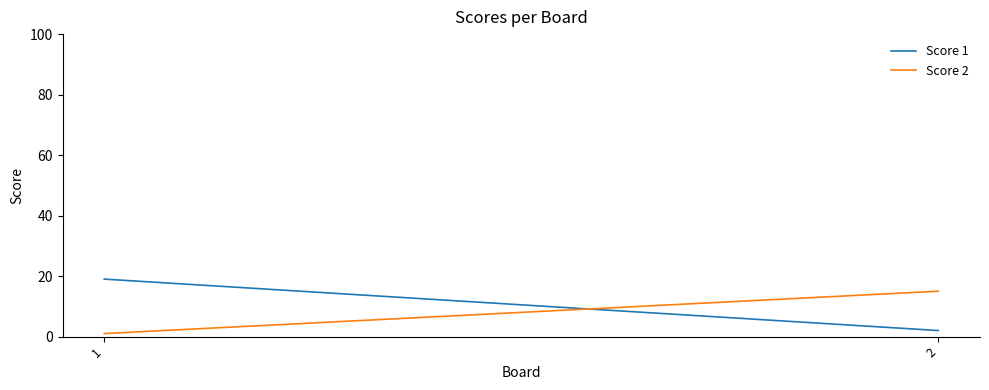

Reading left to right, extract all data points from this chart.

Score 1: 19	2
Score 2: 1	15